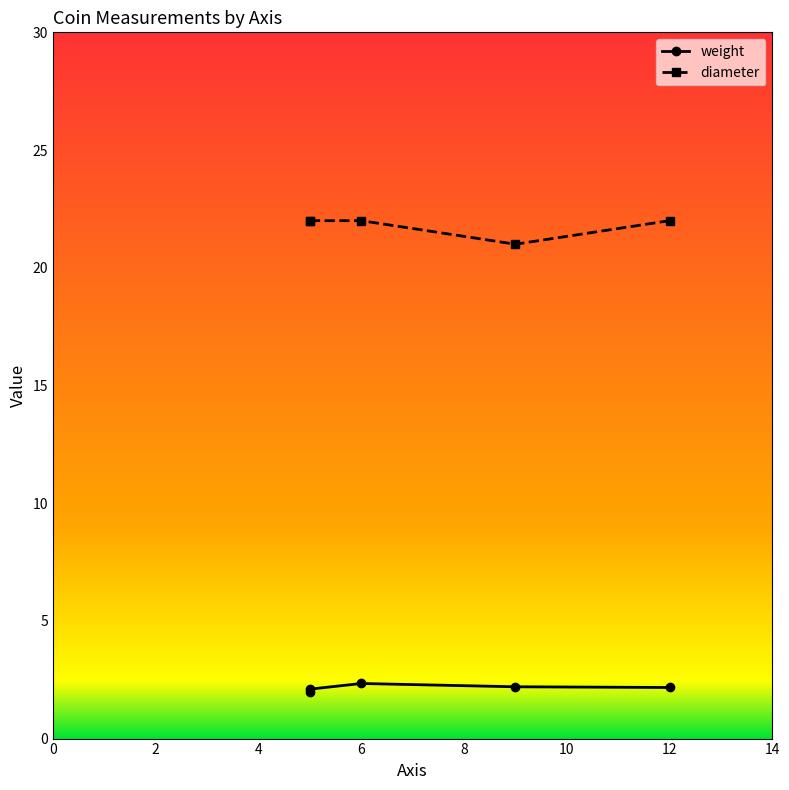

Which series has the largest total across all categories?

diameter